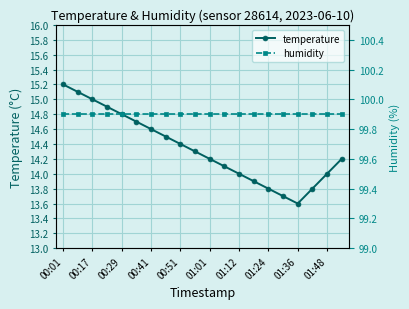

How many lines are shown in the chart?

2